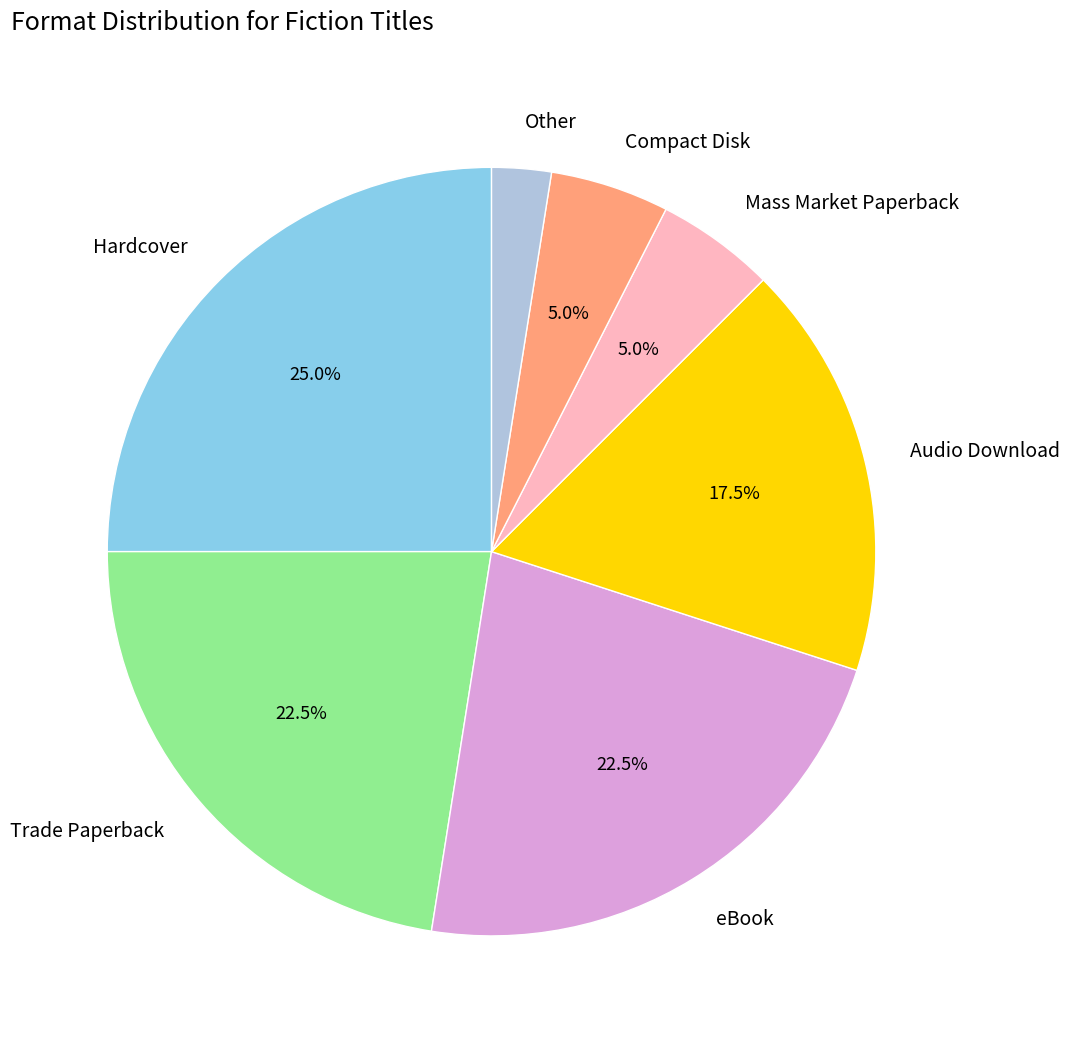

What percentage is the Hardcover slice, to the nearest percent?

25%